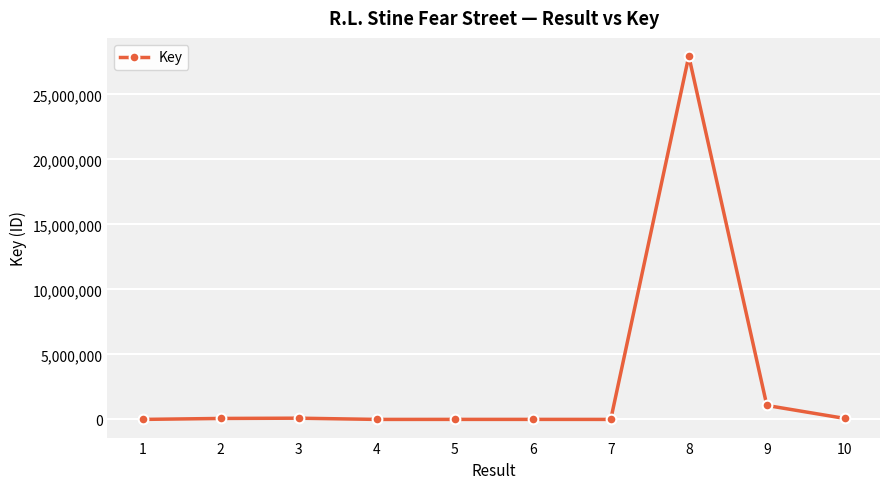

What is the maximum value shown in the chart?

27954771